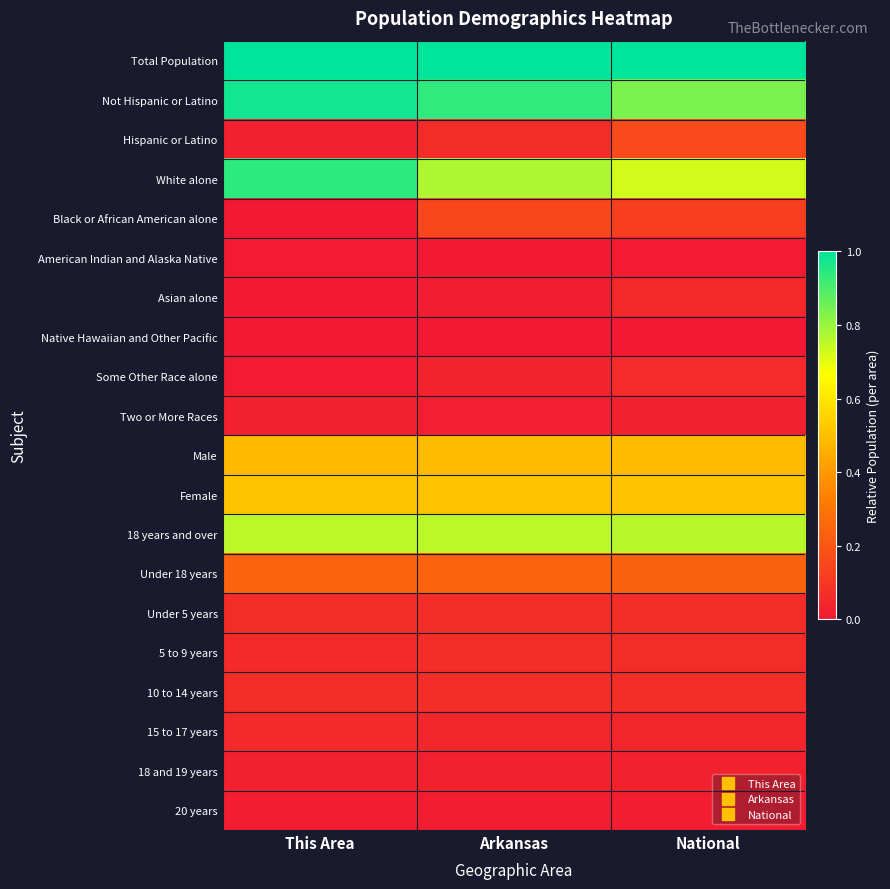

Rank the series by their maximum value, from highest to lowest.

Total Population, Not Hispanic or Latino, White alone, 18 years and over, Female, Male, Under 18 years, Hispanic or Latino, Black or African American alone, 10 to 14 years, Under 5 years, 5 to 9 years, Some Other Race alone, 15 to 17 years, Asian alone, Two or More Races, 18 and 19 years, 20 years, American Indian and Alaska Native, Native Hawaiian and Other Pacific